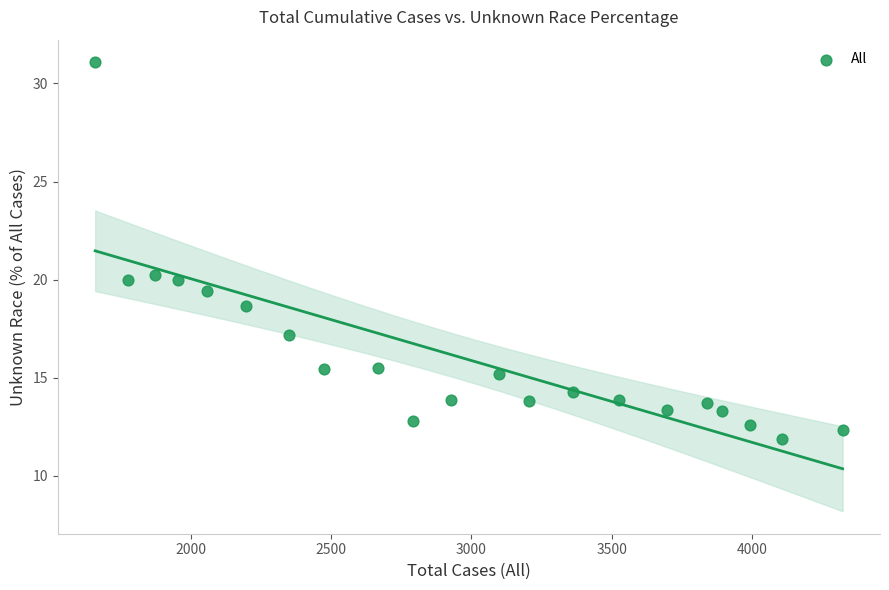

What is the range of Y values (max minus min)?

19.2